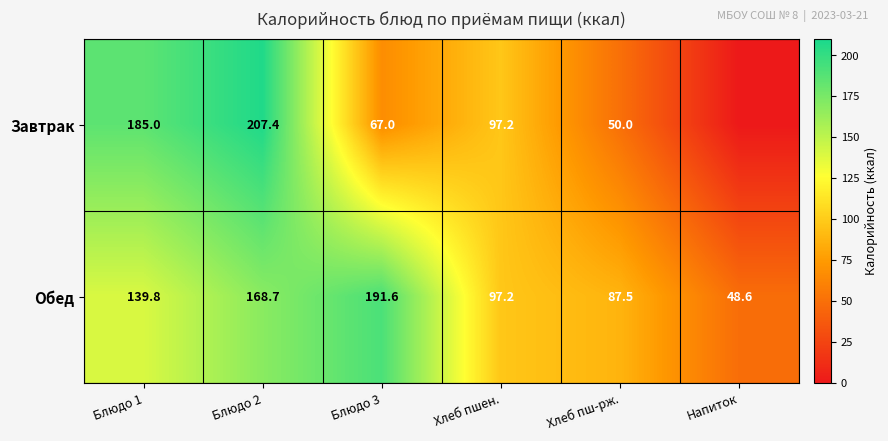

What is the difference between the highest and lowest values at Блюдо 2?

38.7